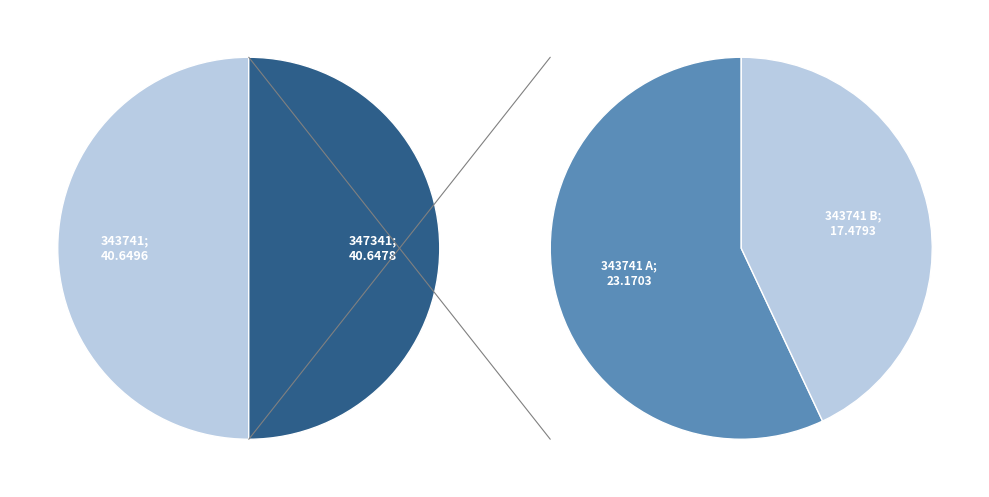

The 347341 slice represents 50% of the pie. True or false?

True